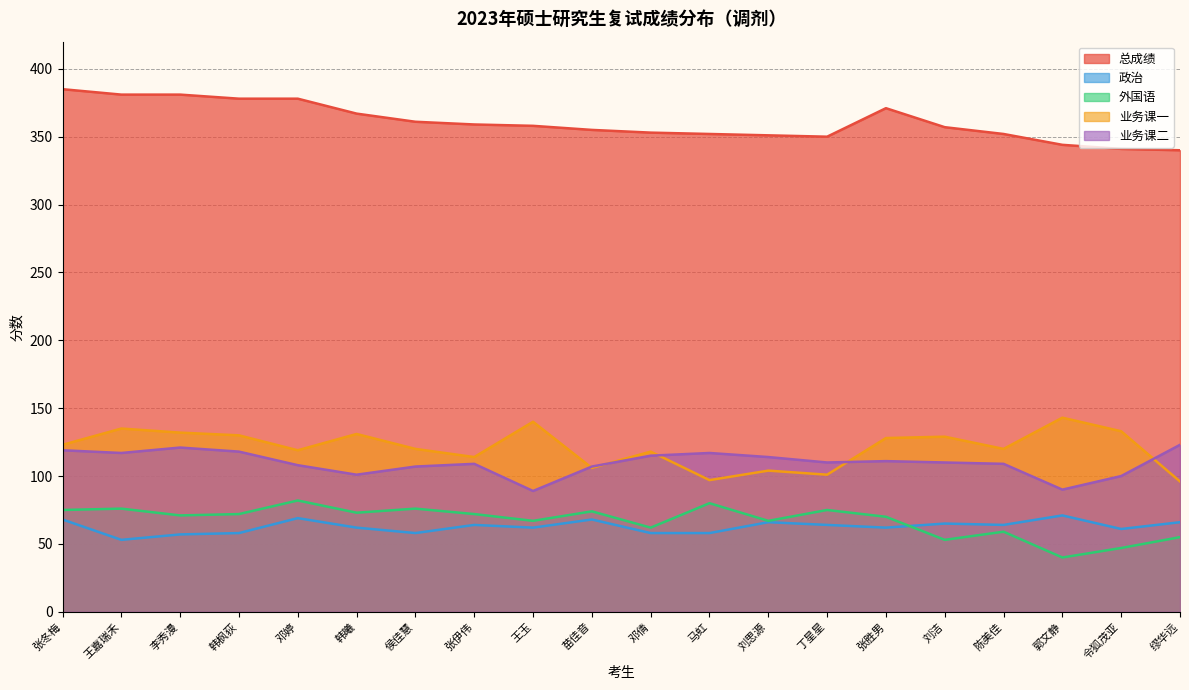

What is the difference between the 外国语 values at 郭文静 and 王玉?

27